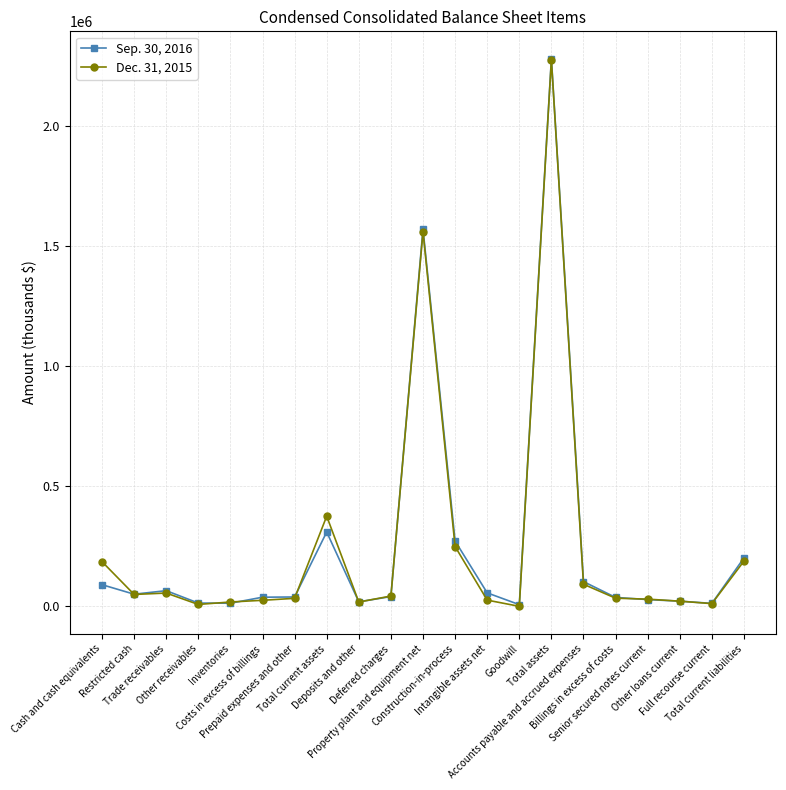

Rank the series by their maximum value, from highest to lowest.

Sep. 30, 2016, Dec. 31, 2015